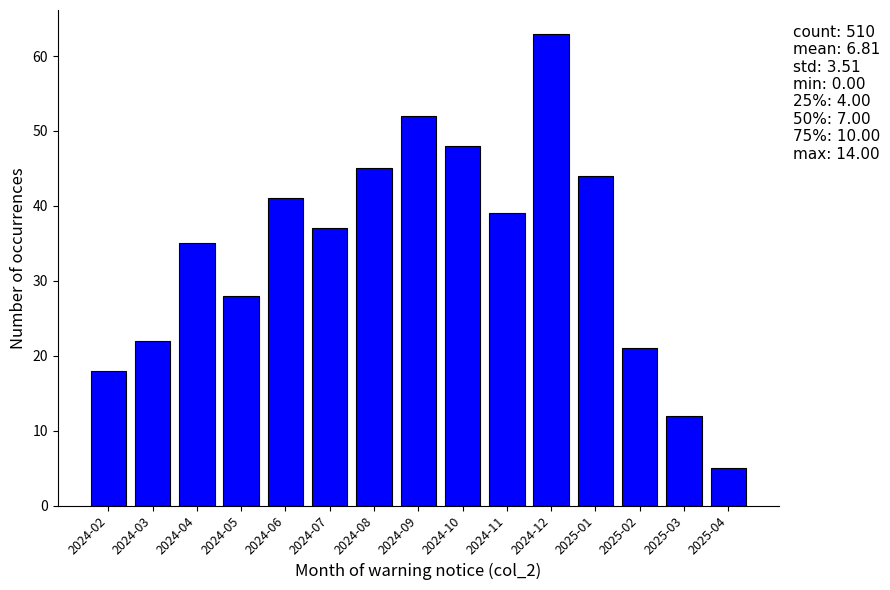

Reading left to right, list all the values displayed in this chart.

2024-02=18	2024-03=22	2024-04=35	2024-05=28	2024-06=41	2024-07=37	2024-08=45	2024-09=52	2024-10=48	2024-11=39	2024-12=63	2025-01=44	2025-02=21	2025-03=12	2025-04=5